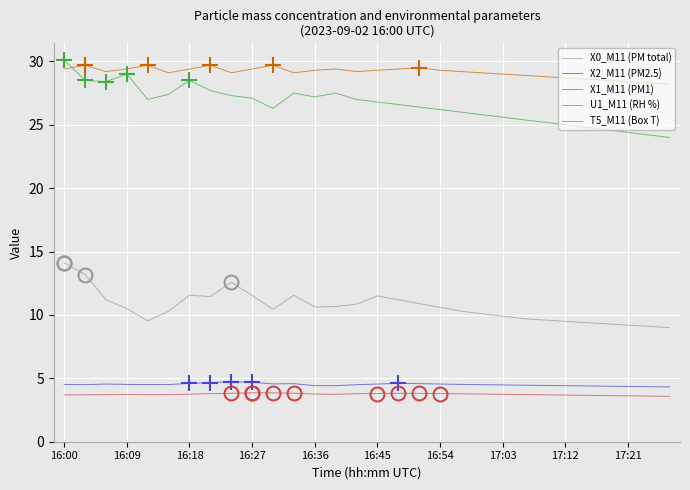

Does the chart have visible grid lines?

Yes